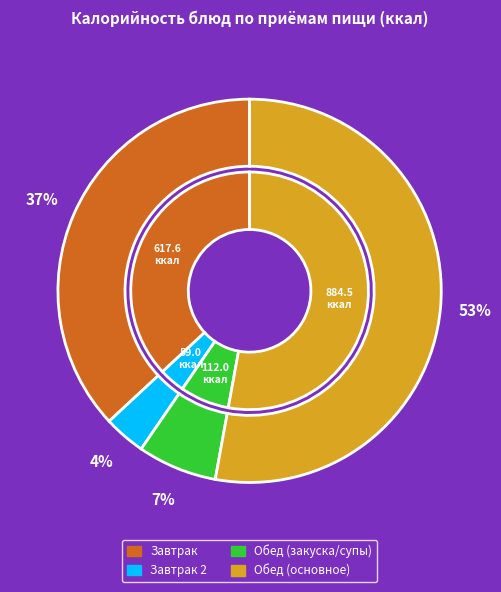

Is it true that Борщ is 20% of the pie?

False